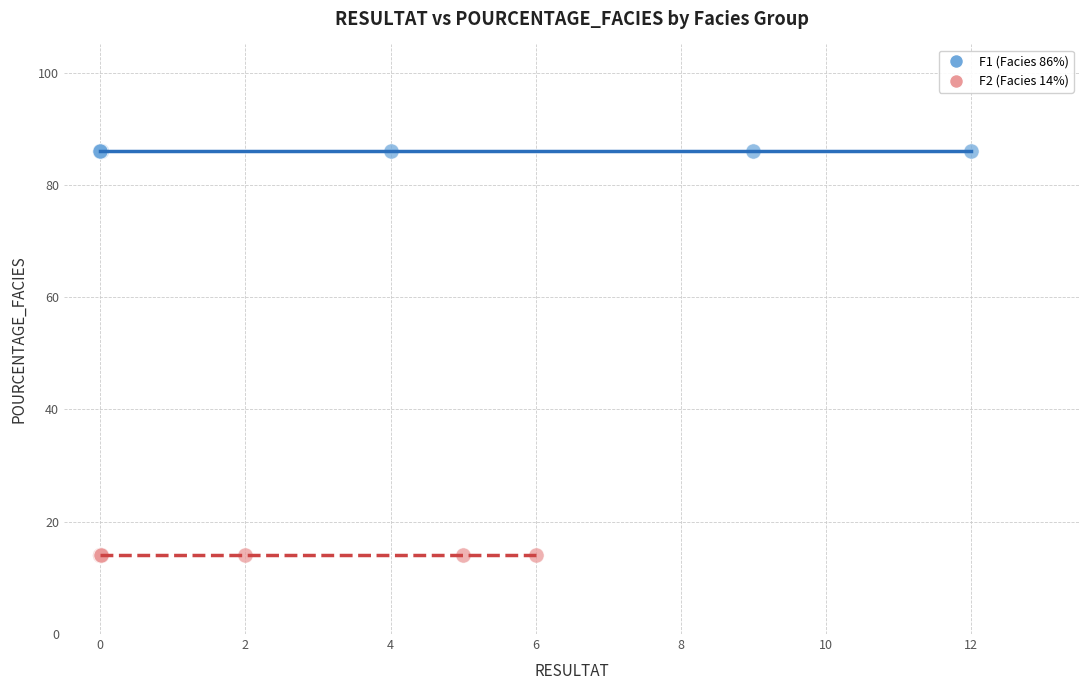

Which series reaches the minimum Y coordinate?

F2 (Facies 14%)